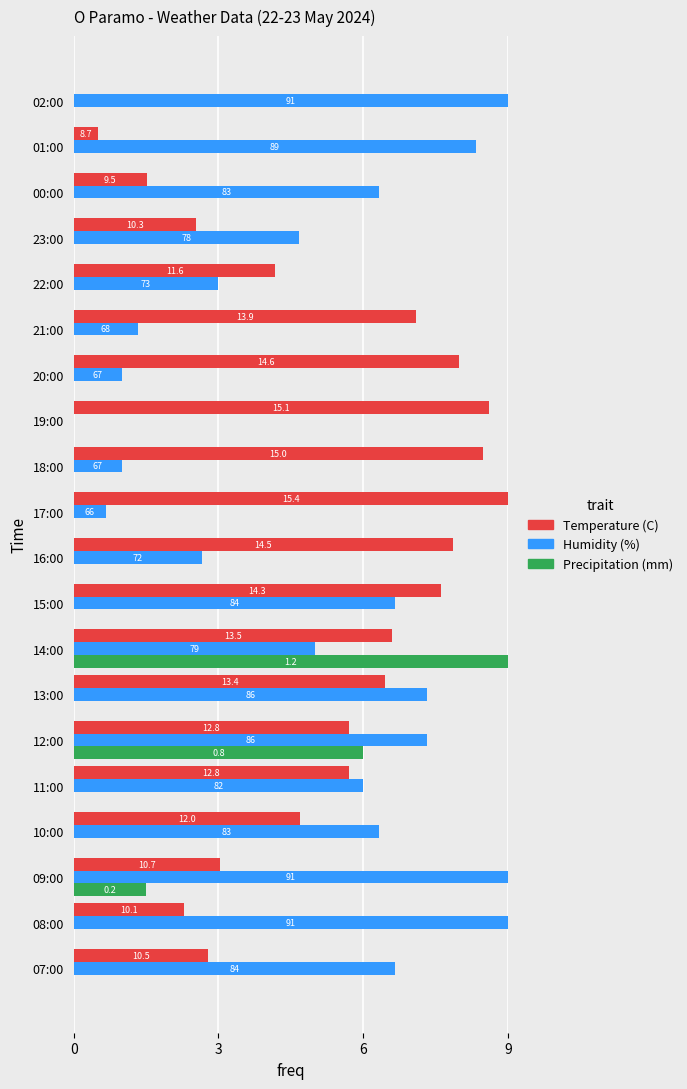

How many bars are there in each group?

3